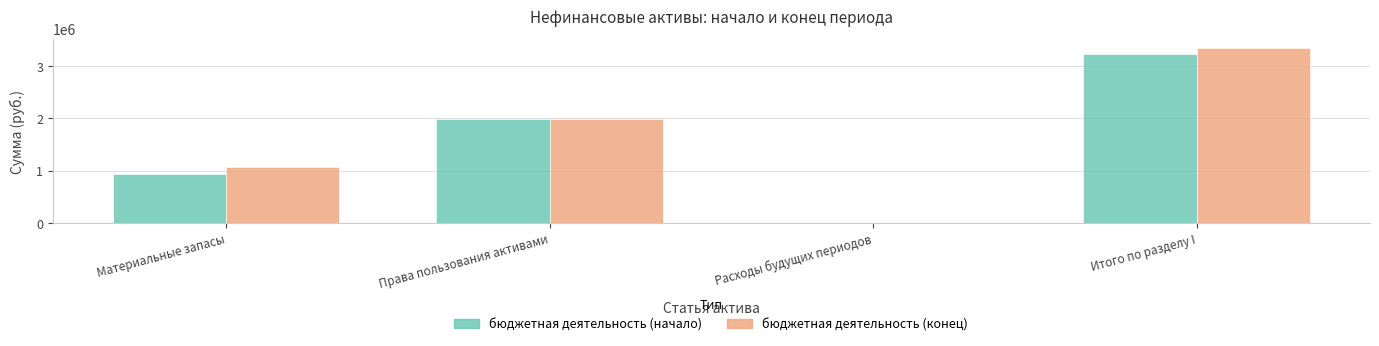

Count the number of categories in the chart.

4